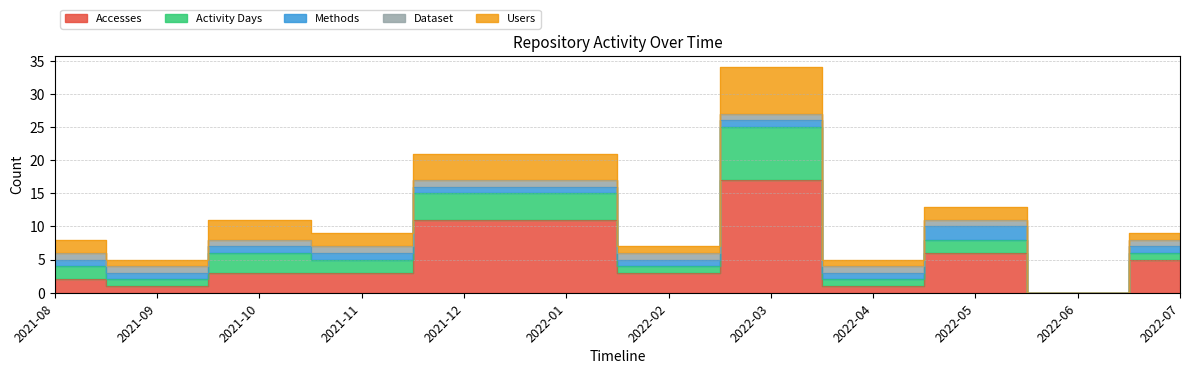

What are all the series names shown in the legend?

Accesses, Activity Days, Methods, Dataset, Users